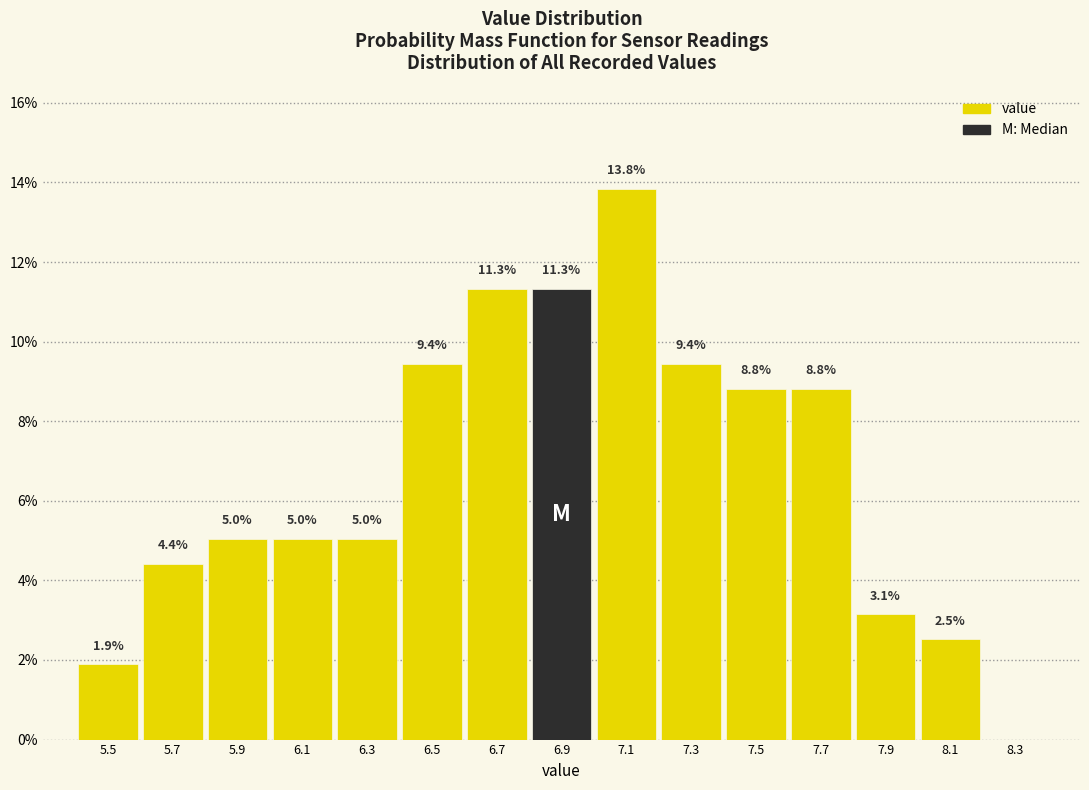

Over which range of the x-axis is the bar tallest?

7.0 to 7.2